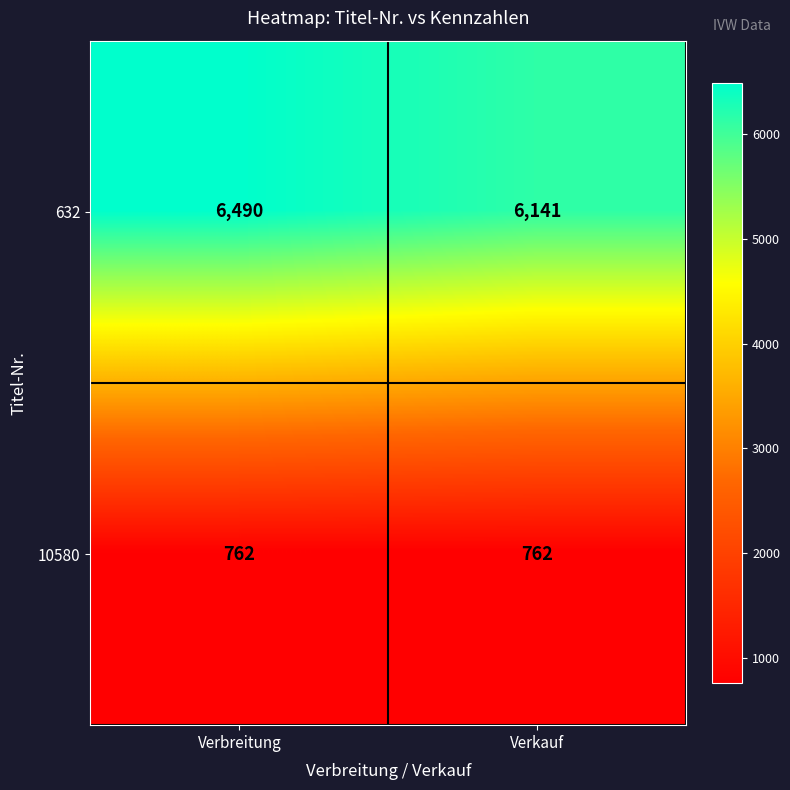

Which series has the largest total across all categories?

632